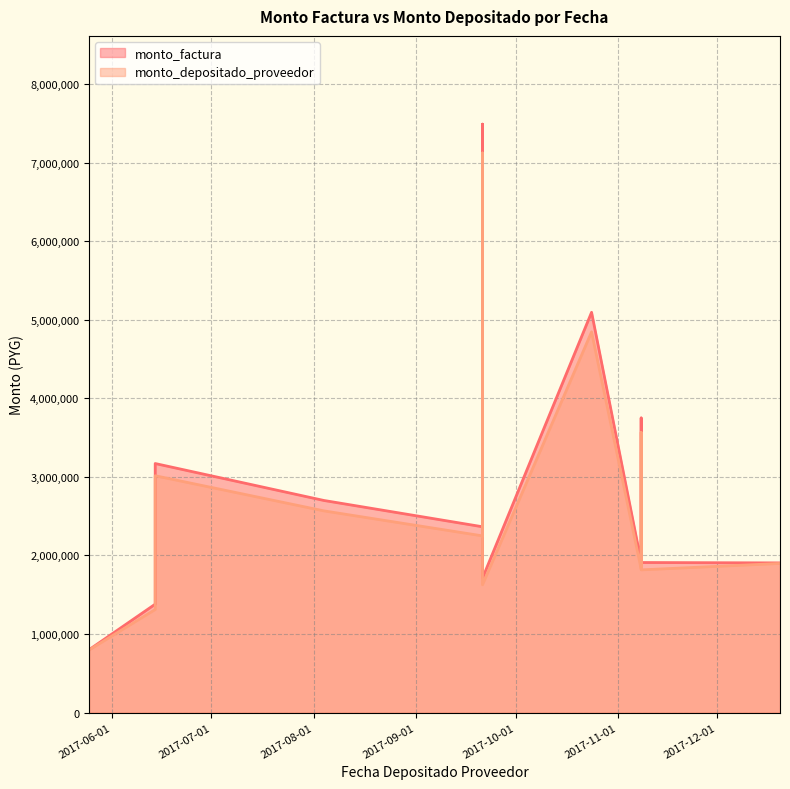

What is the difference between the monto_factura values at 2017-09-21 and 2017-11-08?

3740000